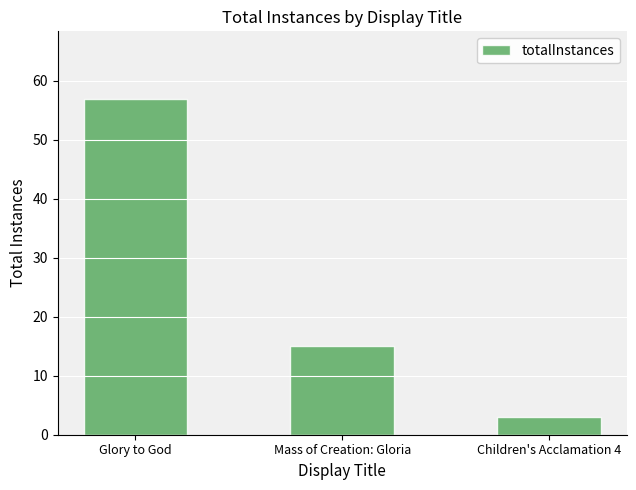

What is the label of the 3rd bar from the left?

Children's Acclamation 4